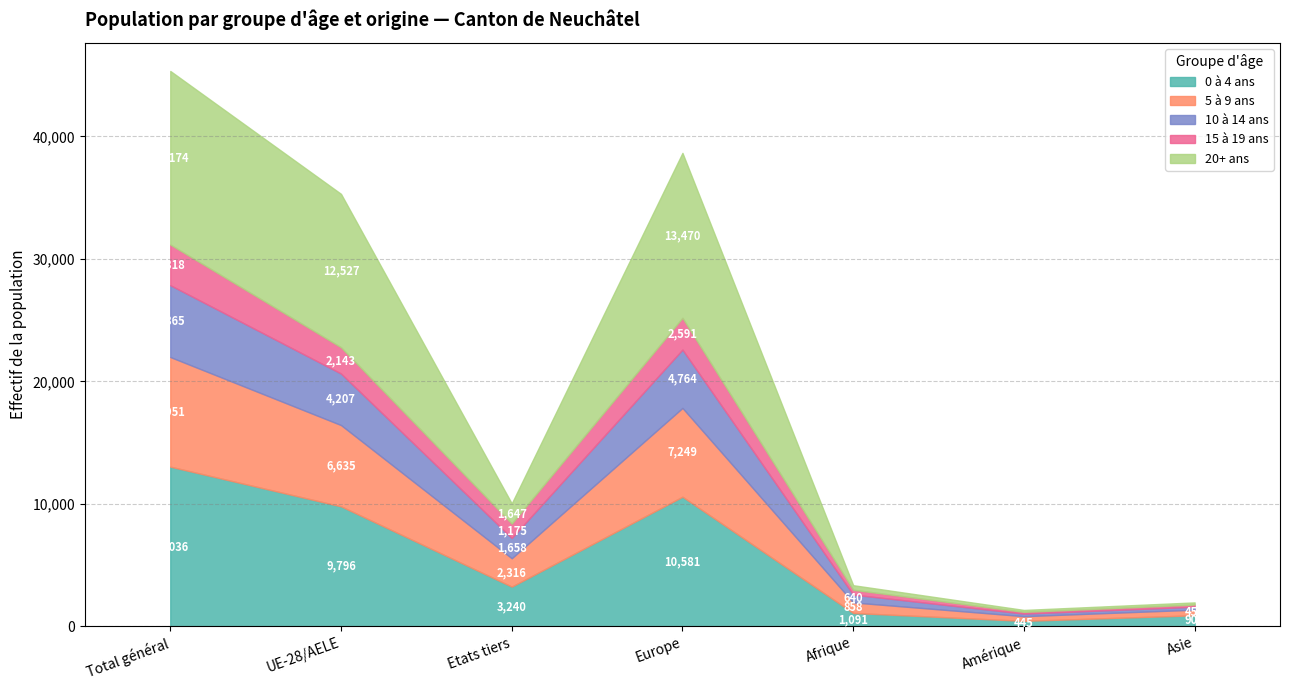

Where is 15 à 19 ans nearest to the value 1730?

UE-28/AELE